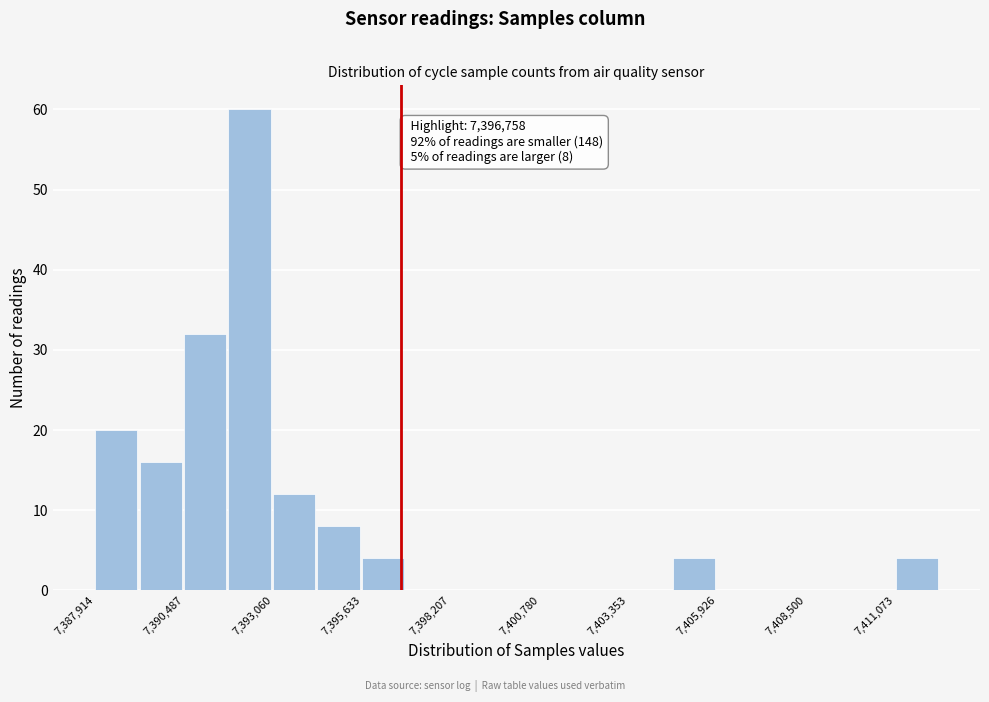

Read against the x-axis, roughly where is the centre of the tallest bar?

7392500